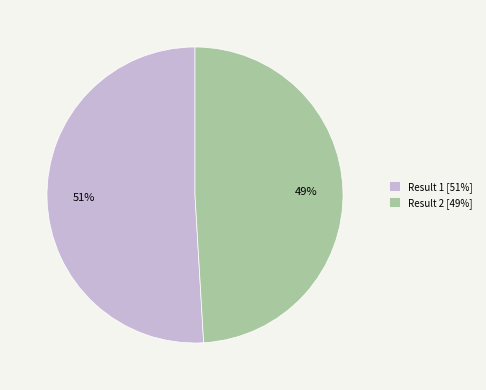

How many slices are in this pie chart?

2